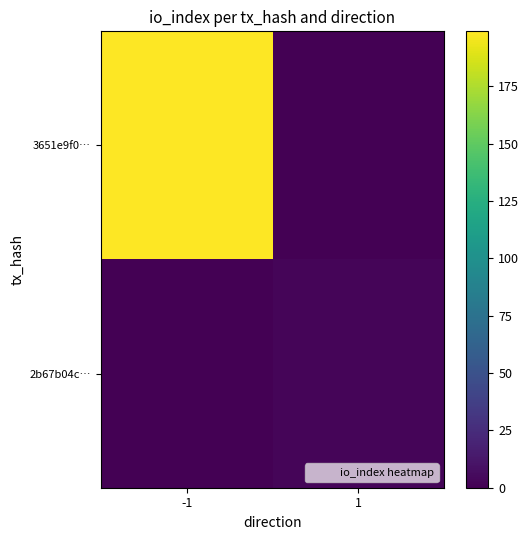

Reading left to right, transcribe all the data shown in this chart.

3651e9f0…: -1=199	1=0
2b67b04c…: -1=0	1=3